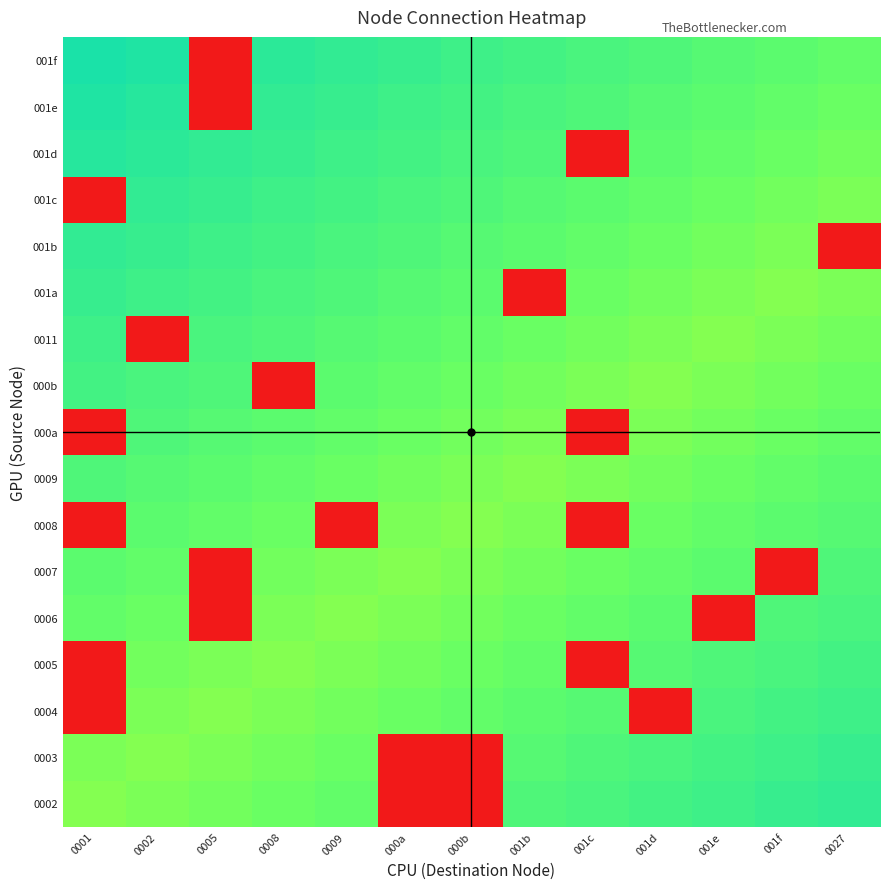

How many series are shown in this chart?

17